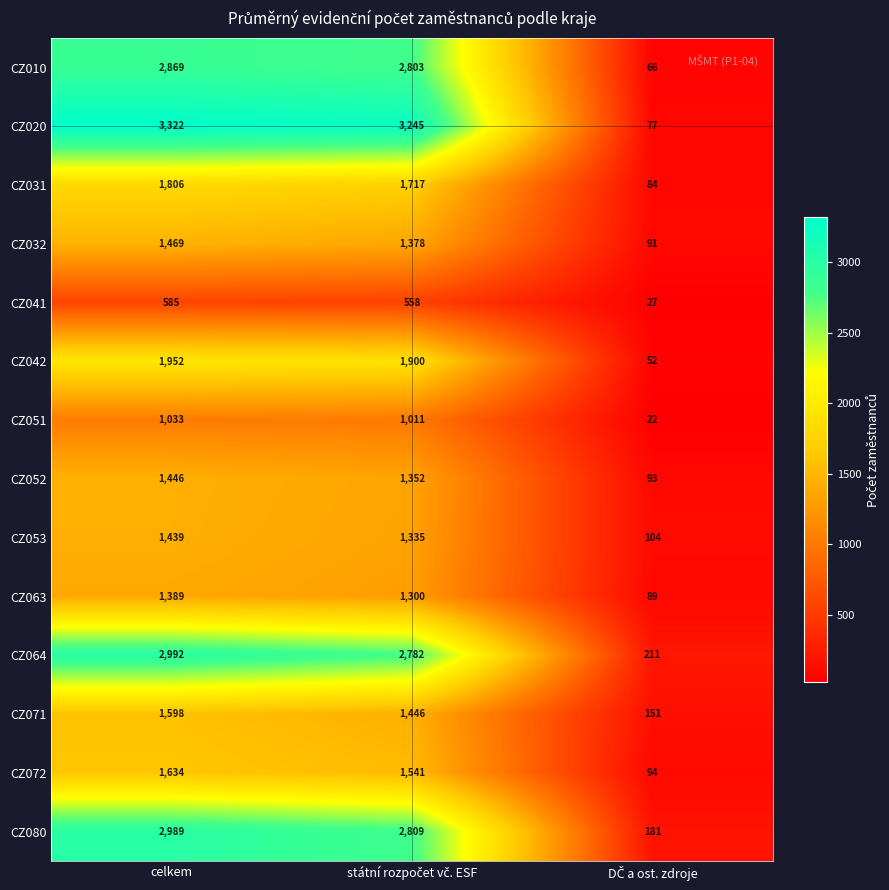

Which series has the largest total across all categories?

CZ020